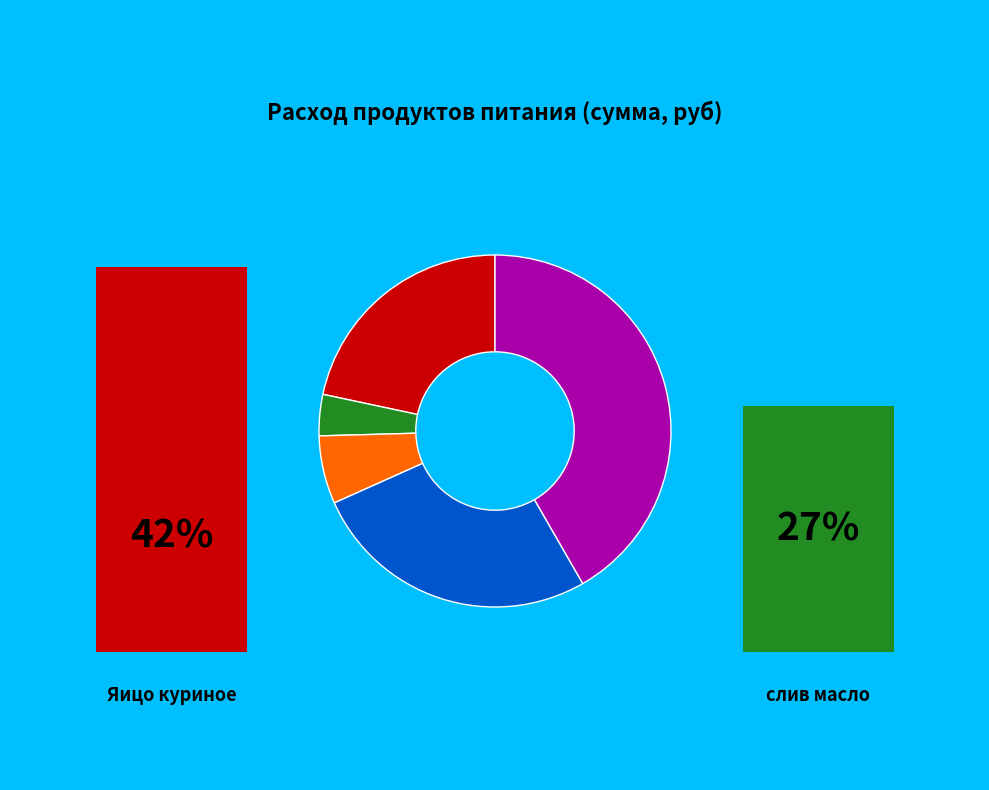

Does any single category account for the majority?

No